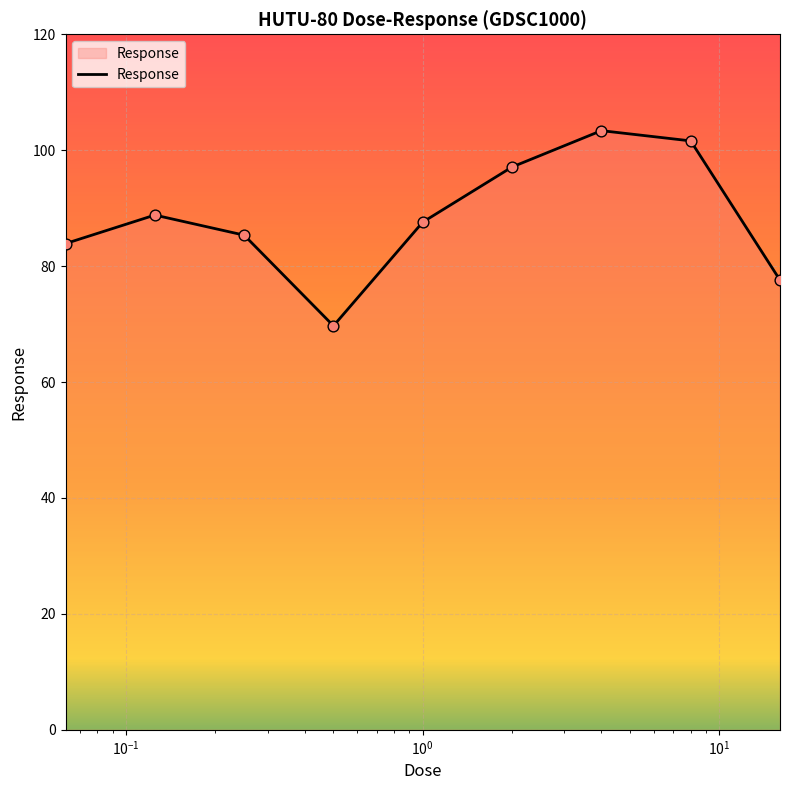

What is the difference between the maximum and minimum values?

33.7